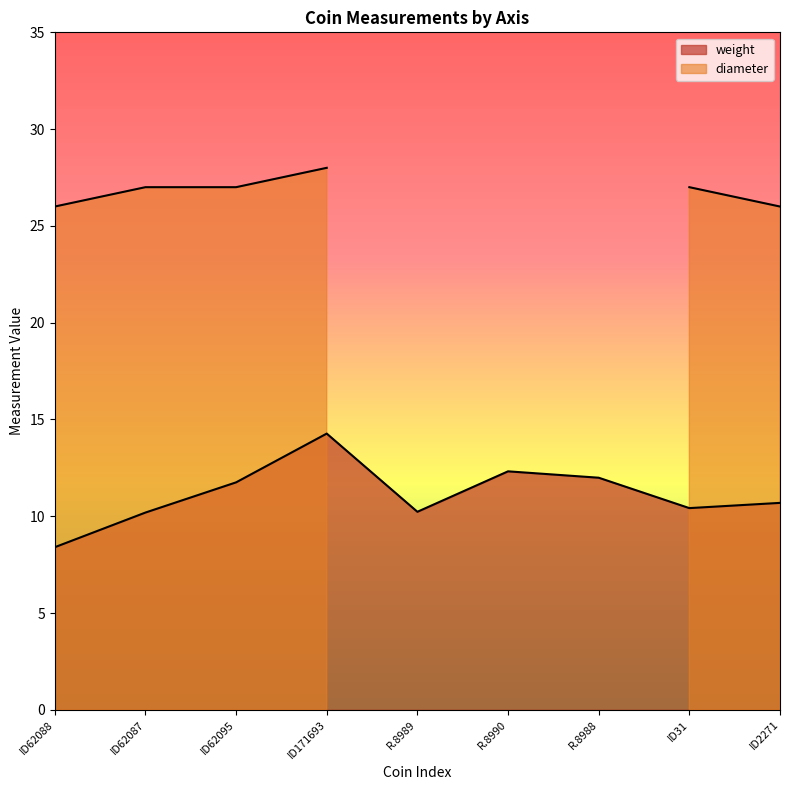

What is the sum of all values?

100.3